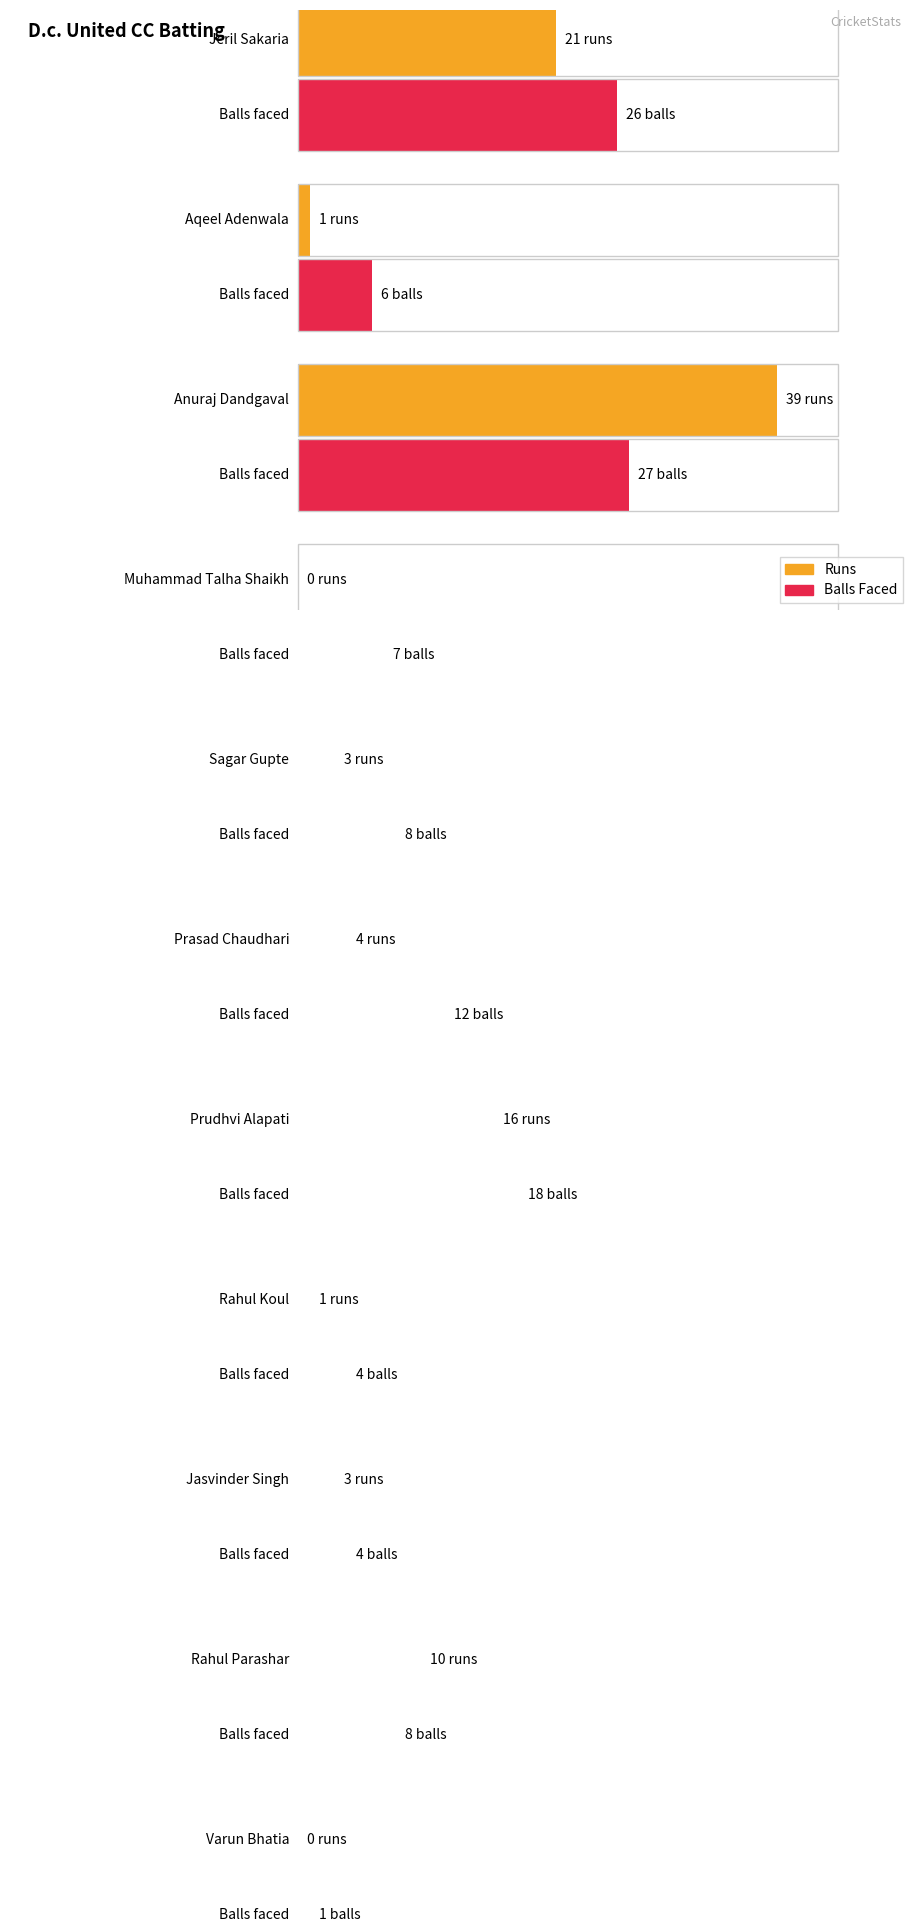

What is the sum of the Balls values at Muhammad Talha Shaikh and Anuraj Dandgaval?

34